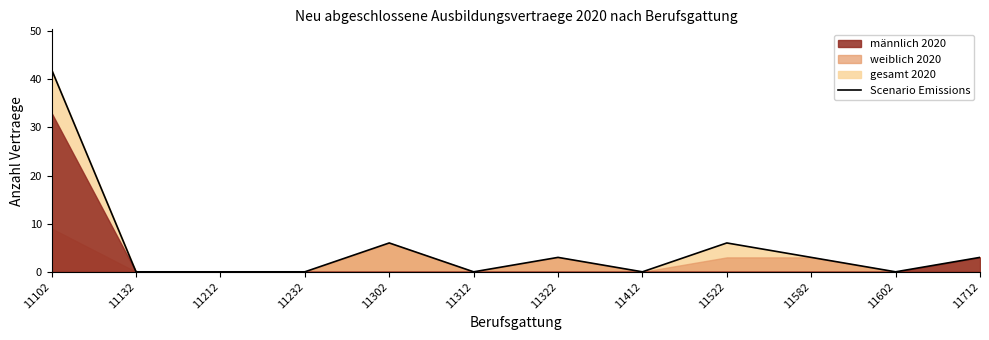

Where does the data first go above 3?

11102